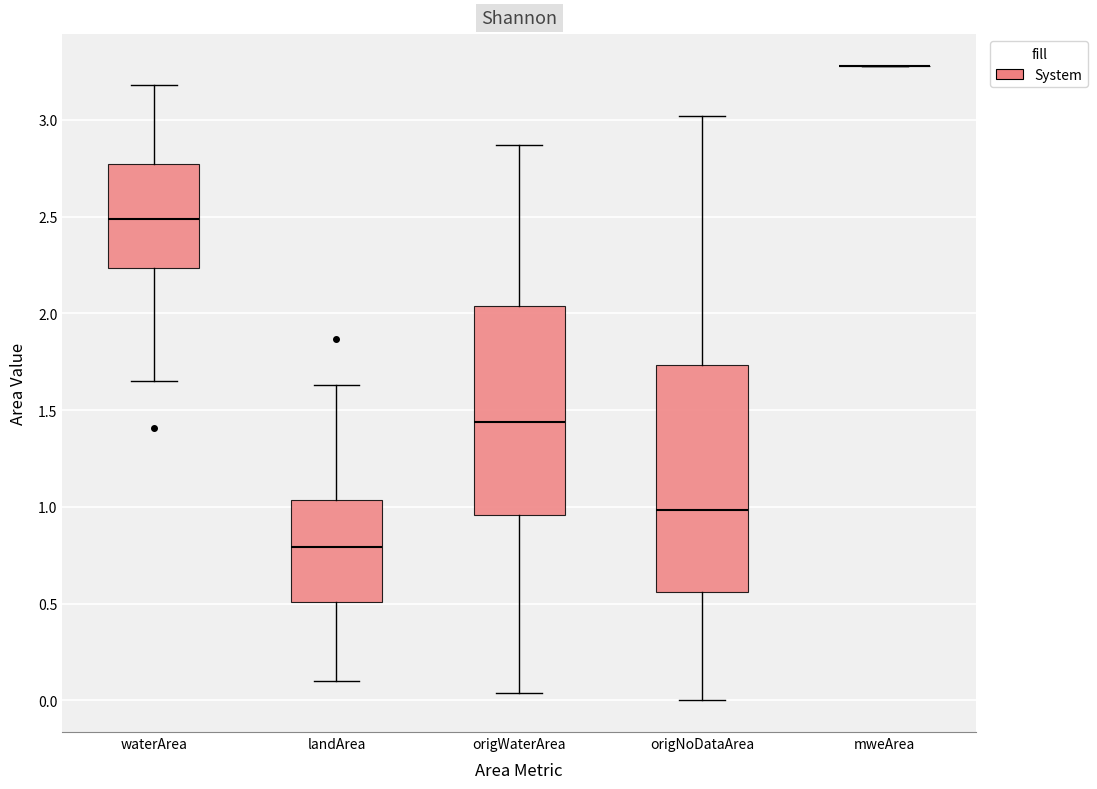

Which box is the tallest, from its lower edge to its upper edge?

origNoDataArea